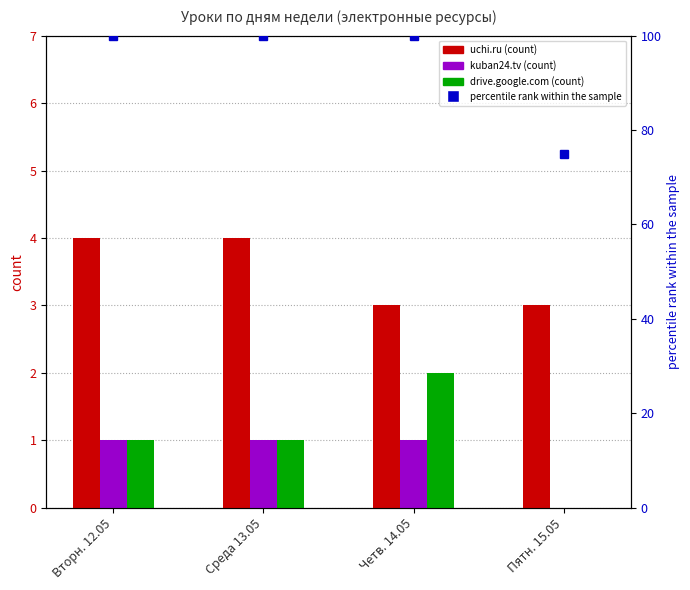

What position from the left is Пятн. 15.05?

4